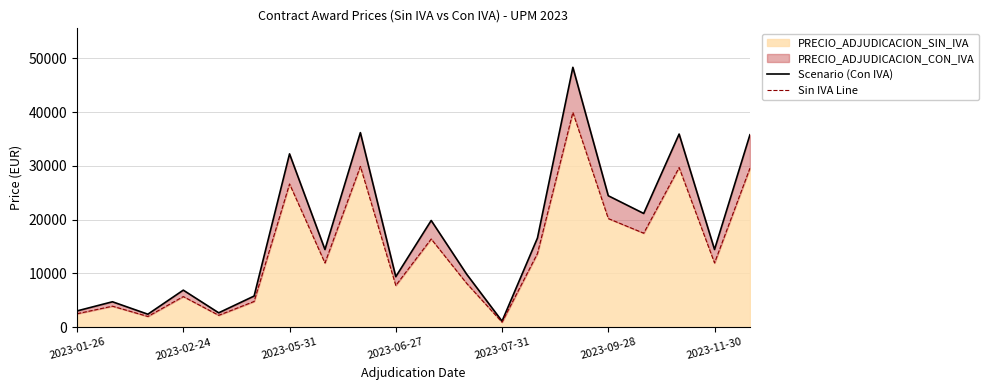

What is the highest value of the PRECIO_ADJUDICACION_SIN_IVA series?

39930.5